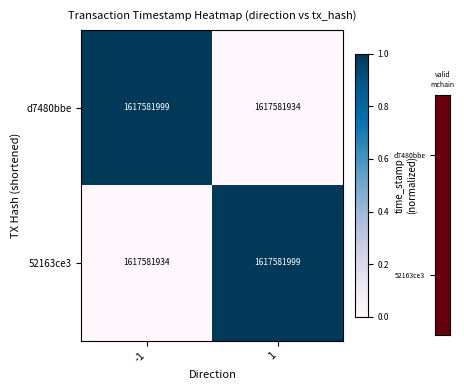

Reading left to right, transcribe all the data shown in this chart.

d7480bbe: -1=1617581999.0	1=1617581934.0
52163ce3: -1=1617581934.0	1=1617581999.0